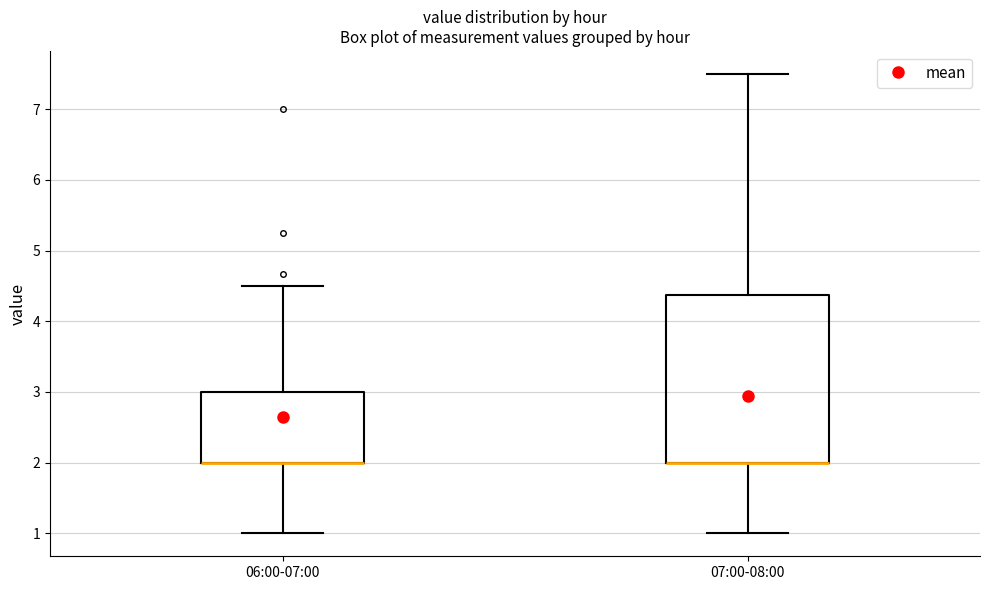

Reading left to right, transcribe this box plot: for each box, give where its median line is, the range the box spans, and where its two whiskers end, as read against the y-axis. The values are not printed on the chart, so give them approximately, as read against the axis.

06:00-07:00: median 2.0 (drawn on the box's lower edge), box 2.0 to 3.0, whiskers 1.0 to 4.5
07:00-08:00: median 2.0 (drawn on the box's lower edge), box 2.0 to 4.4, whiskers 1.0 to 7.5